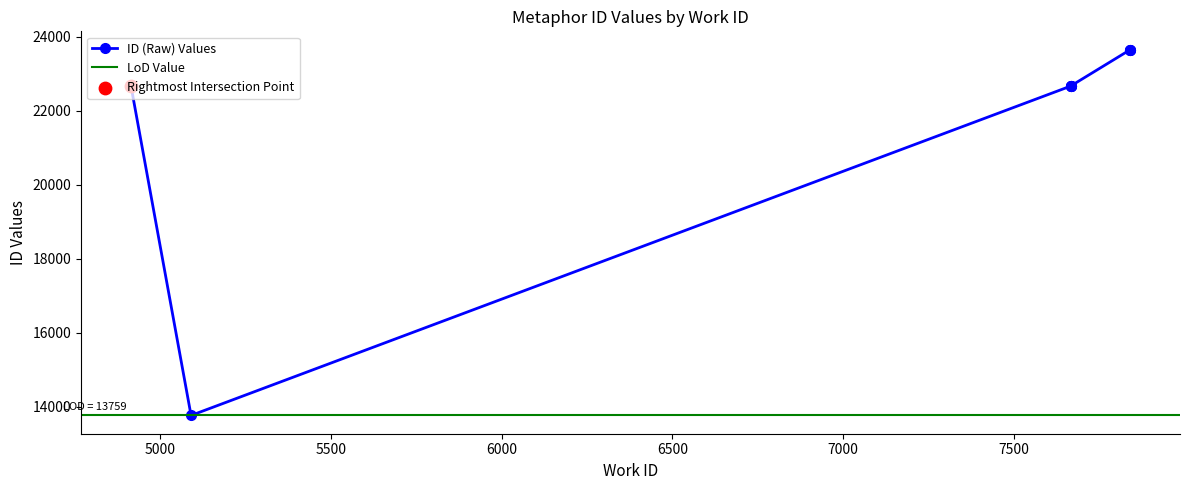

What is the change in value from 4914 to 7841?

+981